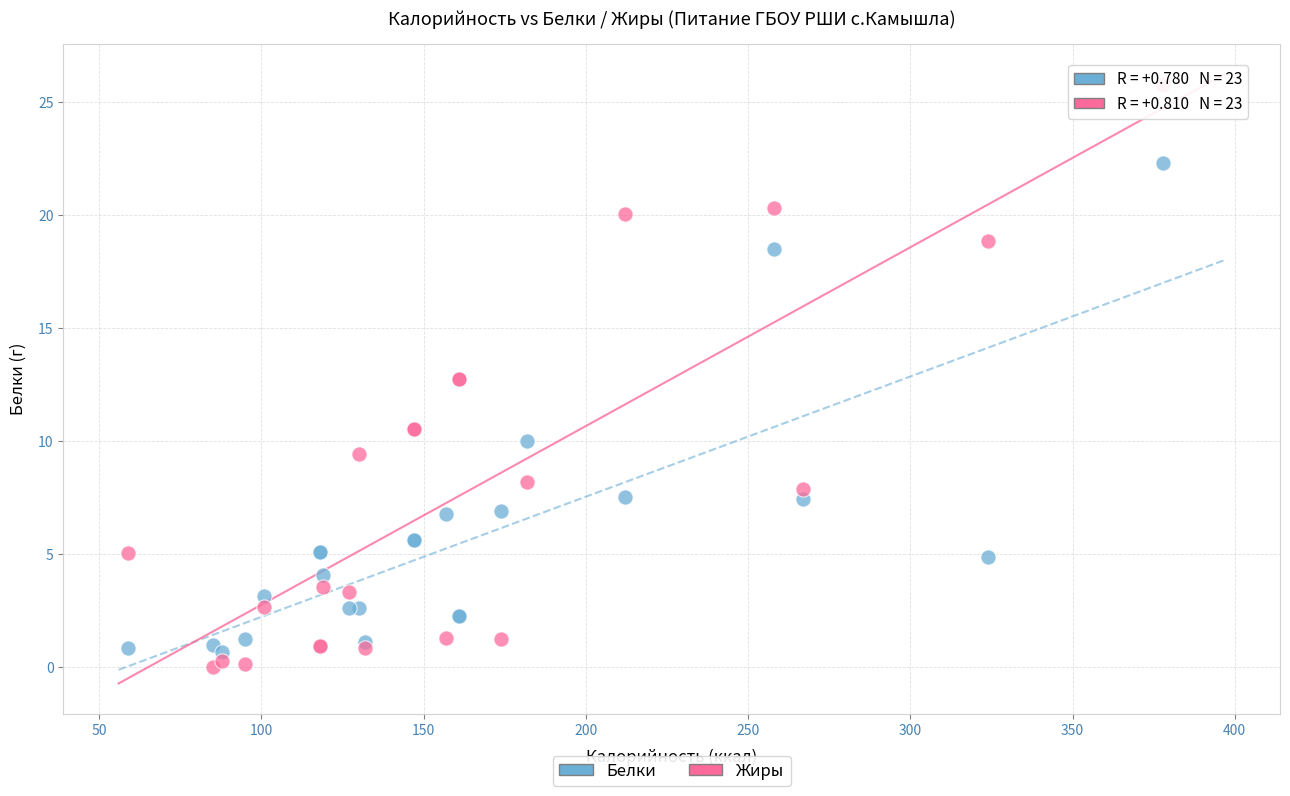

Which series has the largest Y range (max minus min)?

Жиры